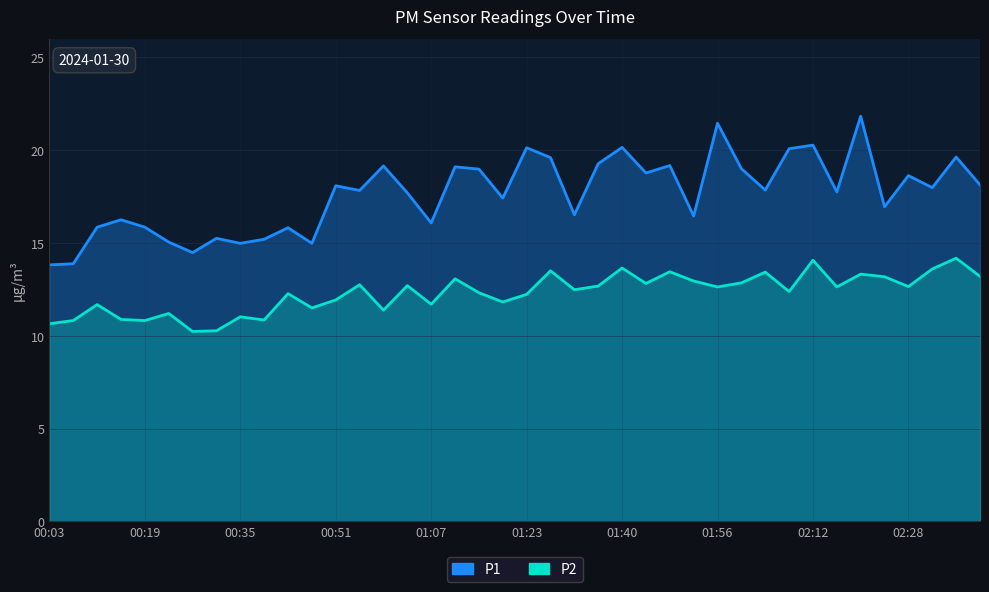

What is the total value across all series at 02:20?

35.1